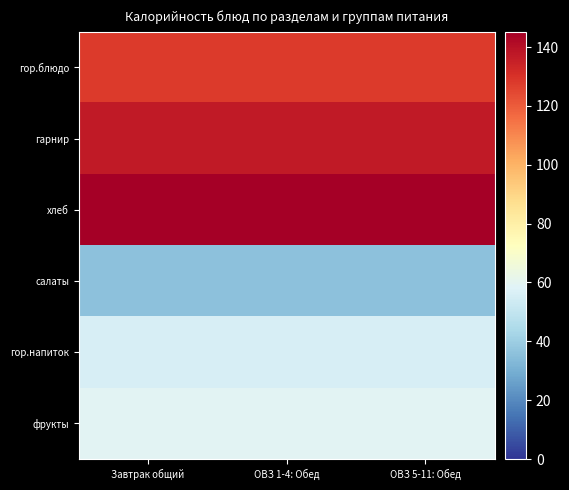

Reading left to right, what are all the values shown in this chart?

гор.блюдо: Завтрак общий=128.0	ОВЗ 1-4: Обед=128.0	ОВЗ 5-11: Обед=128.0
гарнир: Завтрак общий=137.0	ОВЗ 1-4: Обед=137.0	ОВЗ 5-11: Обед=137.0
хлеб: Завтрак общий=145.2	ОВЗ 1-4: Обед=145.2	ОВЗ 5-11: Обед=145.2
салаты: Завтрак общий=36.2	ОВЗ 1-4: Обед=36.2	ОВЗ 5-11: Обед=36.2
гор.напиток: Завтрак общий=55.9	ОВЗ 1-4: Обед=55.9	ОВЗ 5-11: Обед=55.9
фрукты: Завтрак общий=59.0	ОВЗ 1-4: Обед=59.0	ОВЗ 5-11: Обед=59.0